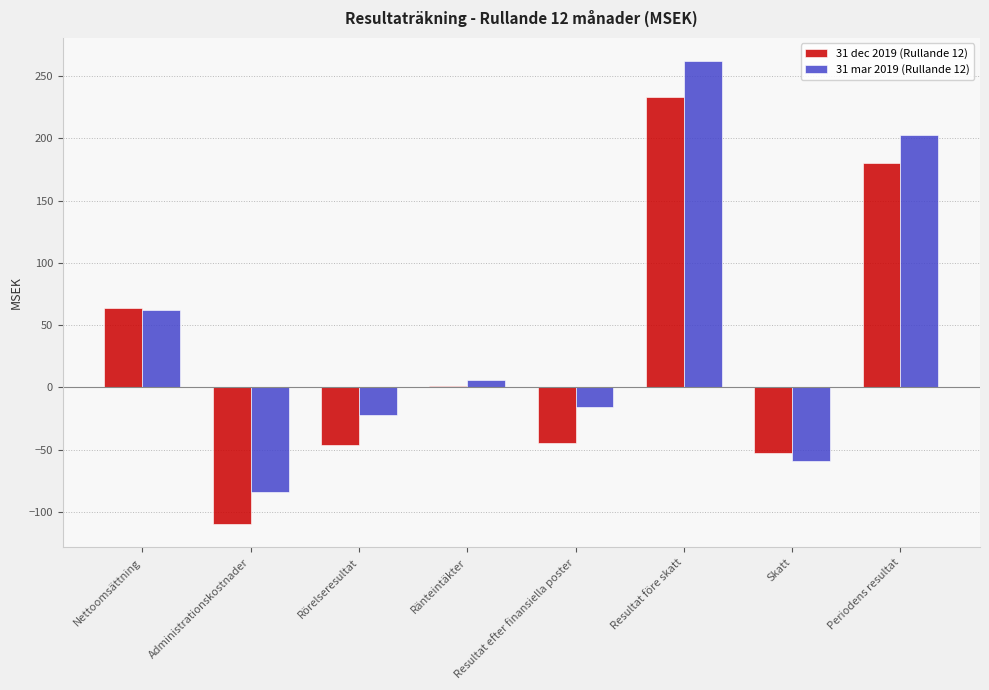

Count the number of categories in the chart.

8